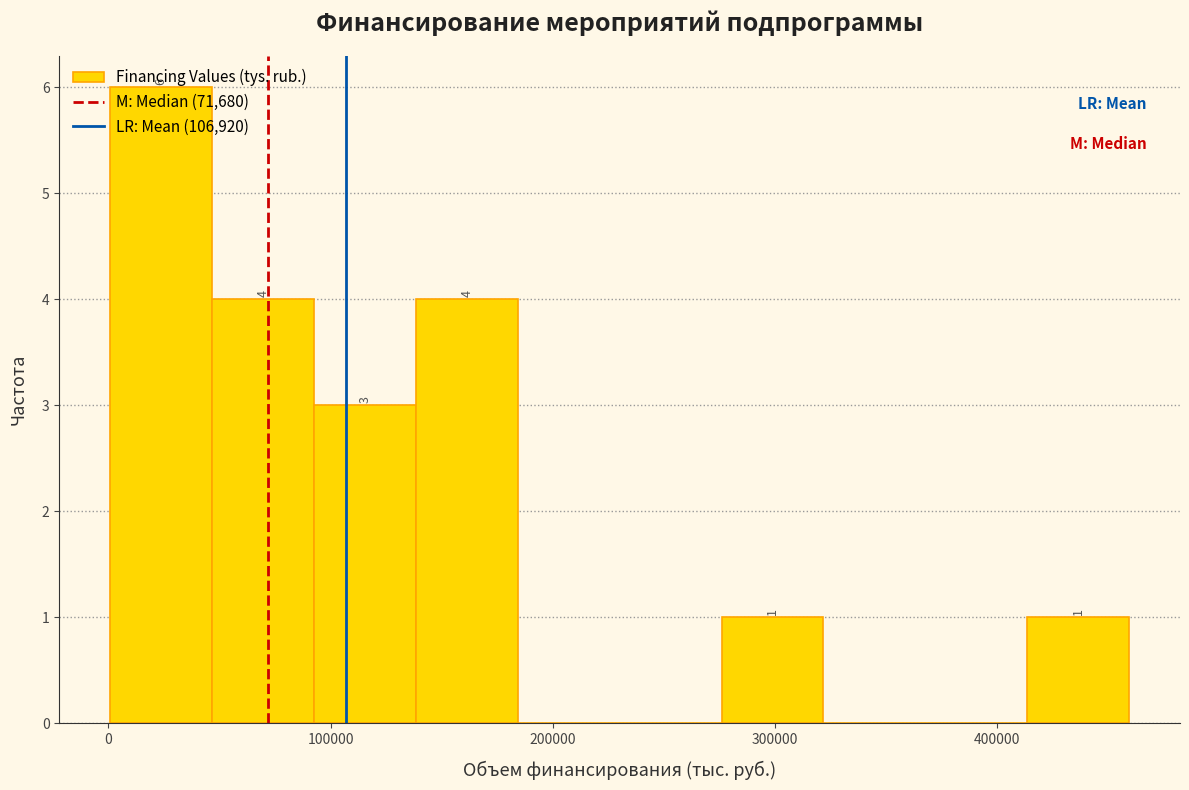

Which range on the x-axis has the tallest bar?

0 to 50000